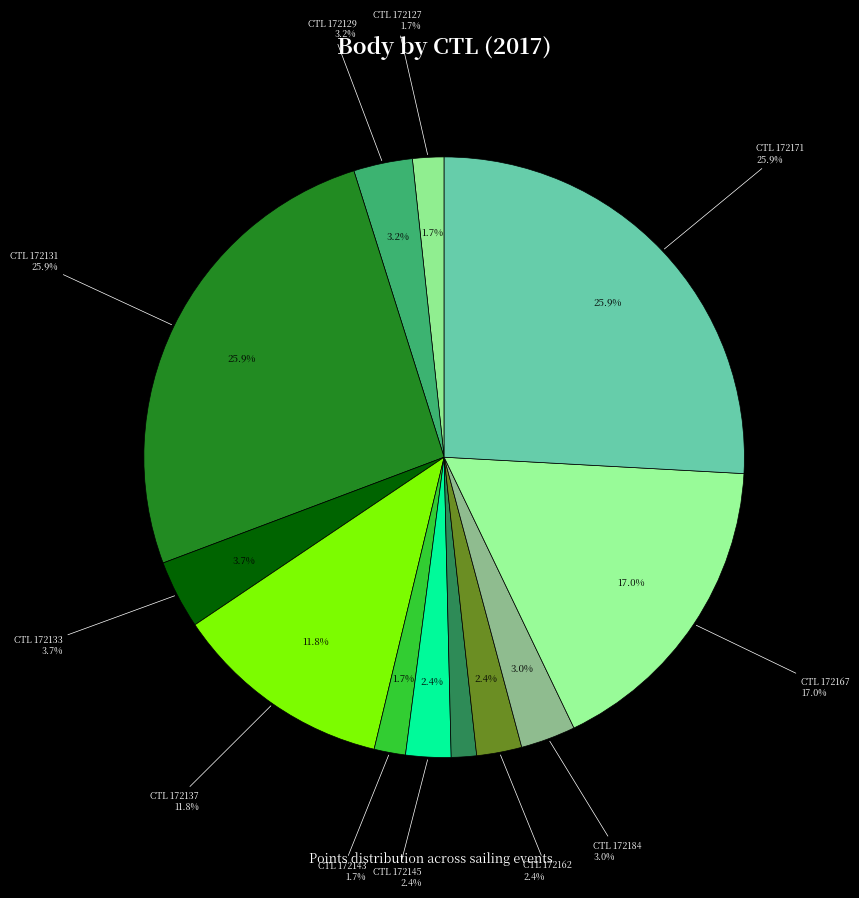

Rank the categories by value from lowest to highest.

172155, 172127, 172143, 172145, 172162, 172184, 172129, 172133, 172137, 172167, 172131, 172171